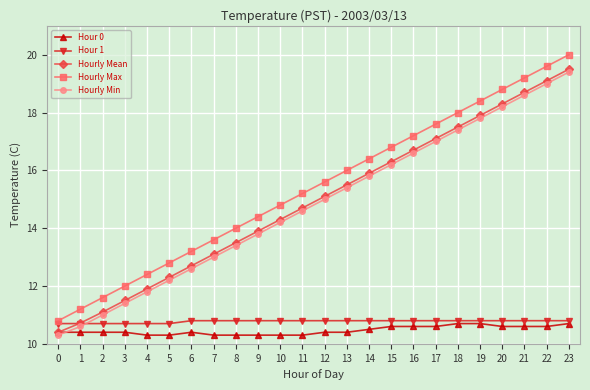

List the series in order of their peak value, lowest first.

Hour 0, Hour 1, Hourly Min, Hourly Mean, Hourly Max